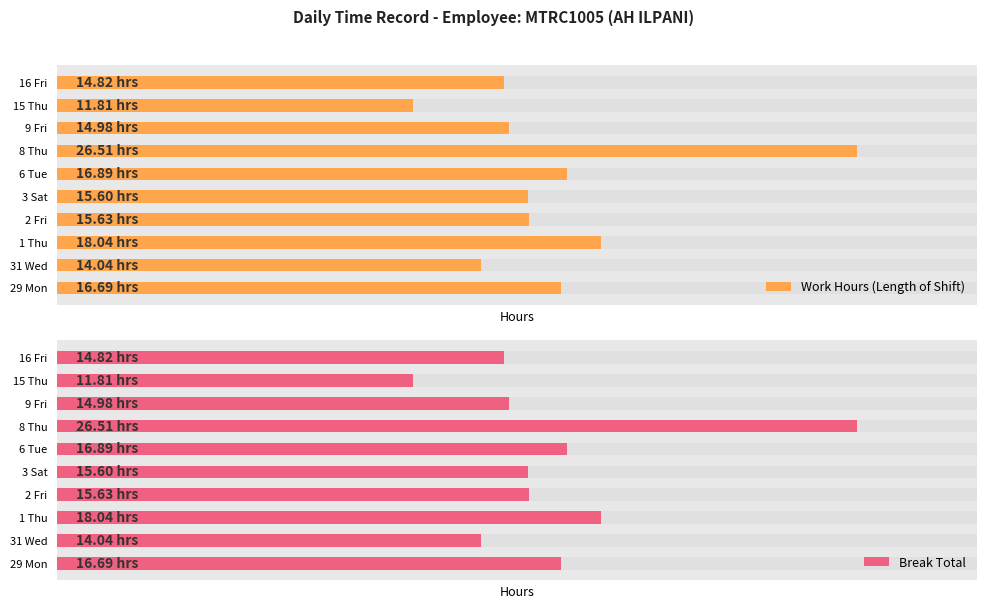

How many groups of bars are there?

10